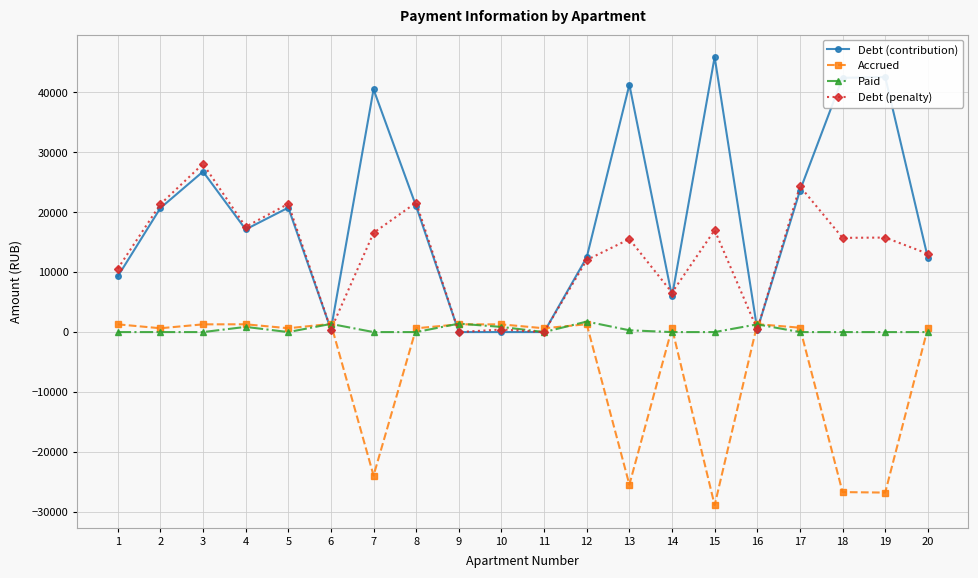

What is the greatest value displayed?

45907.0